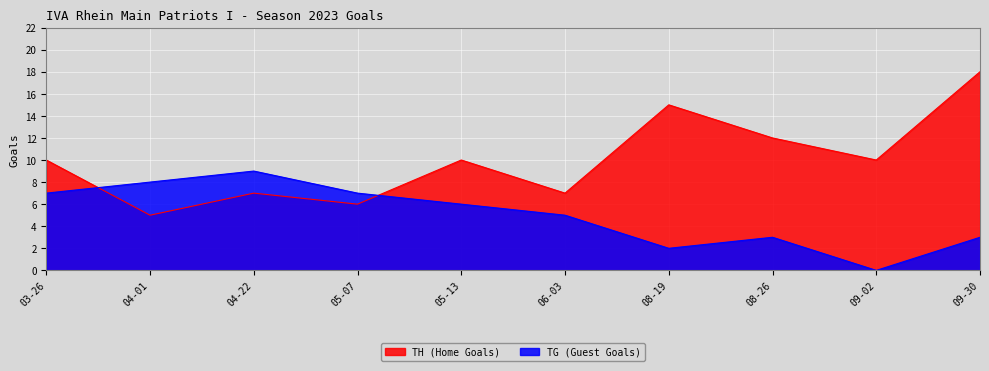

Is the value of TH (Home Goals) at 03-26 greater than the value of TG (Guest Goals) at 04-01?

Yes